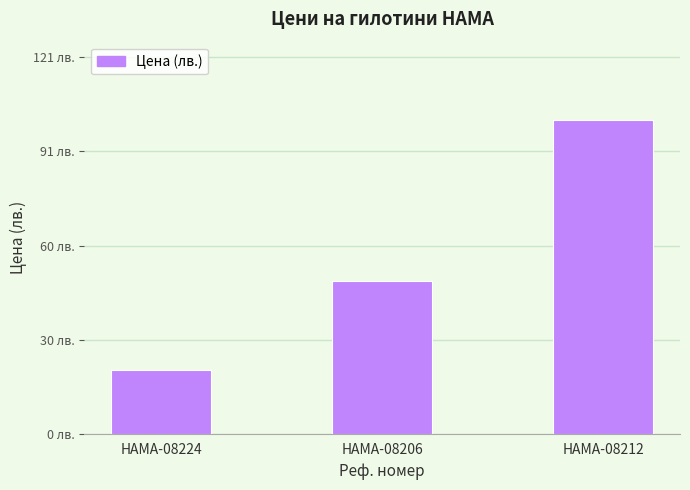

Reading left to right, what are all the values shown in this chart?

HAMA-08224=20.4	HAMA-08206=49.0	HAMA-08212=100.6